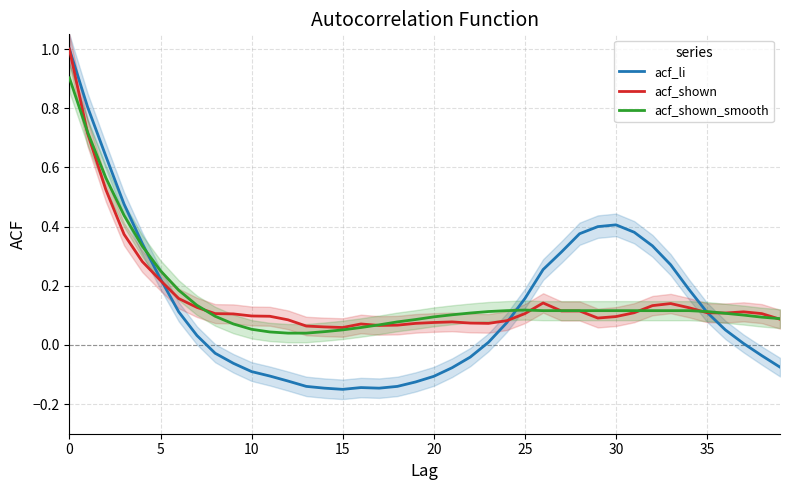

Where is the first local maximum for acf_shown_smooth?

25